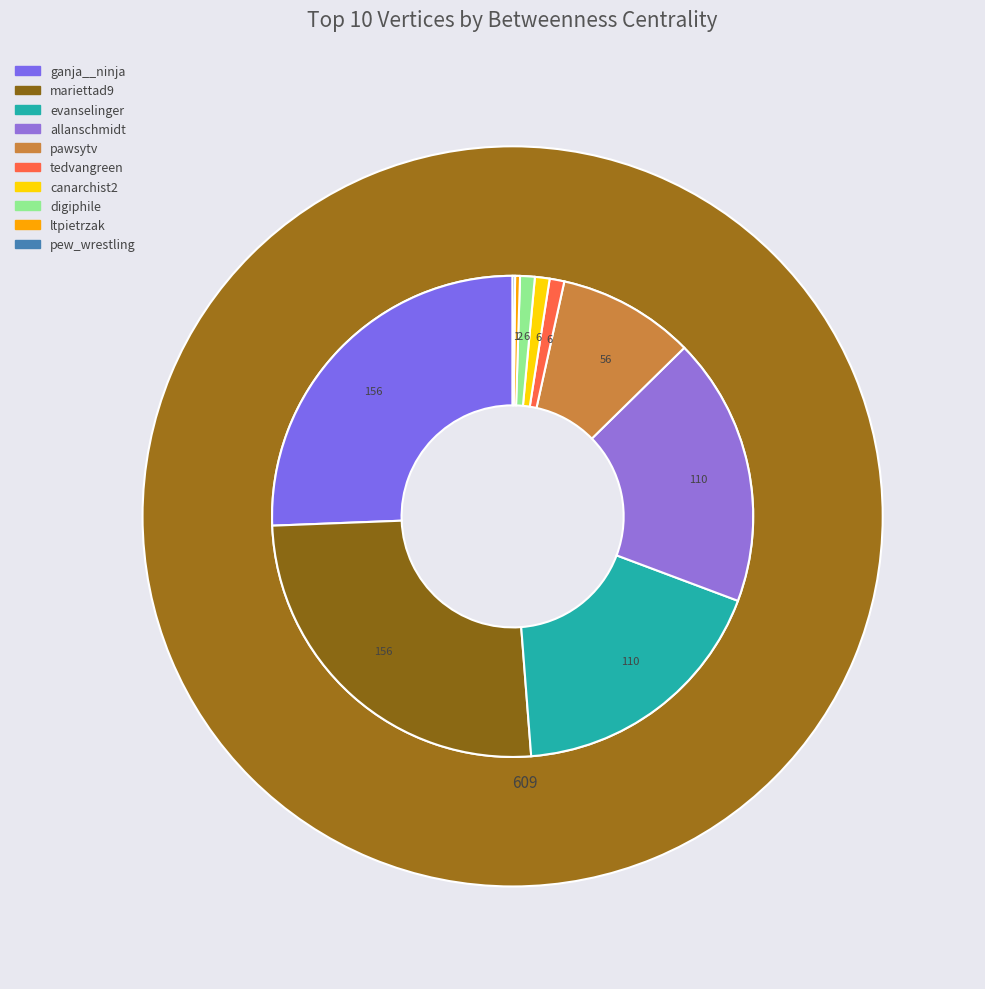

Do ltpietrzak and canarchist2 together represent more than half of the pie?

No